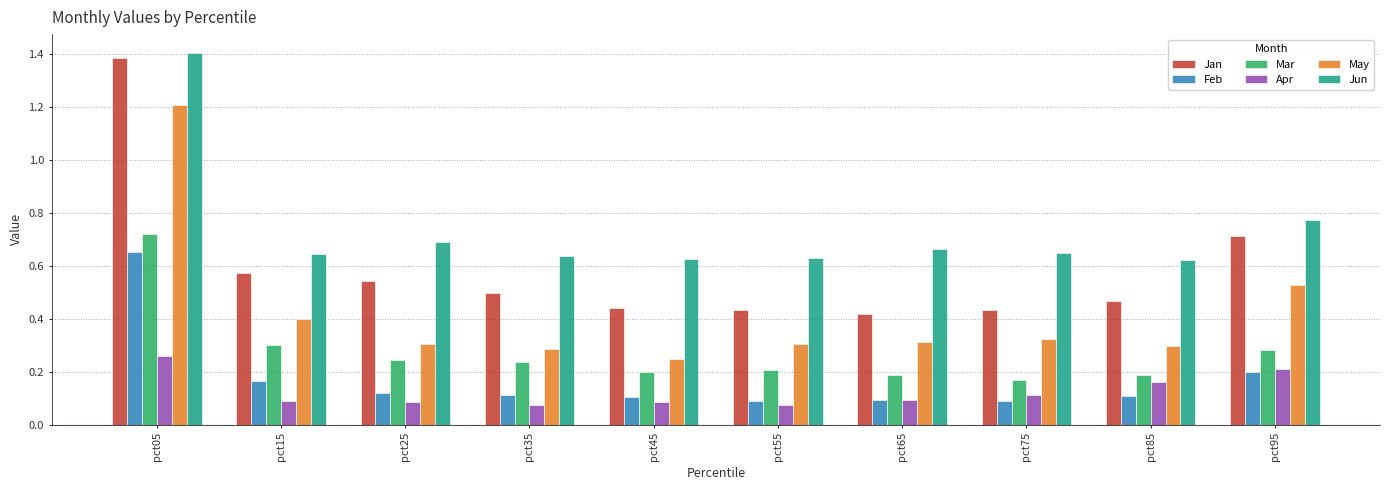

Is it true that May equals 2.0 at pct05?

False